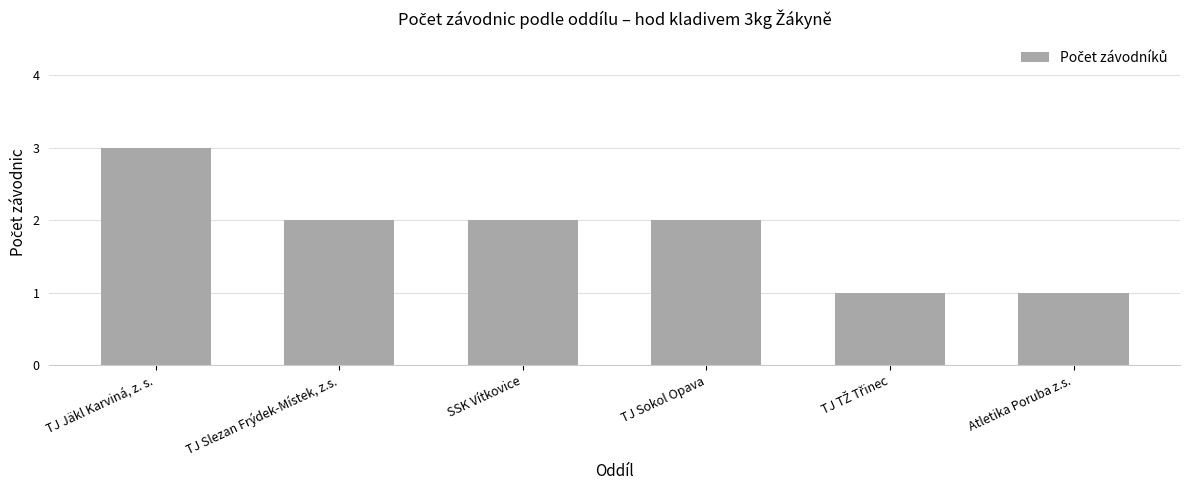

Between Atletika Poruba z.s. and TJ Jäkl Karviná, z. s., which is larger?

TJ Jäkl Karviná, z. s.